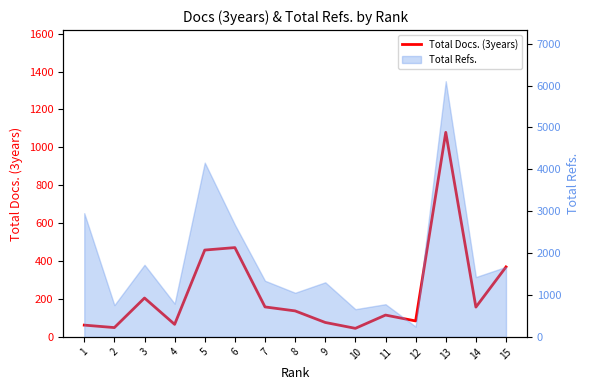

Which category has the highest value across all series?

13